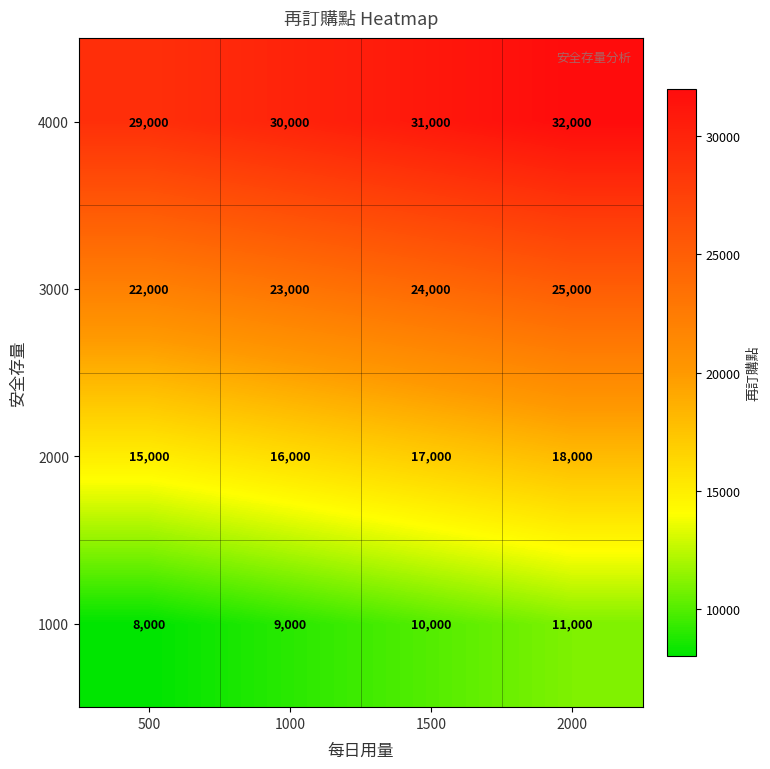

Count the number of categories in the chart.

4